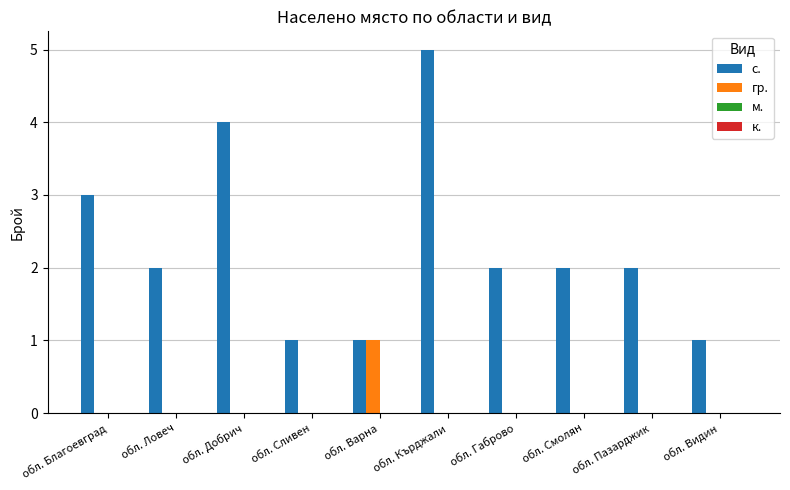

Is the value of гр. at обл. Пазарджик greater than the value of с. at обл. Благоевград?

No